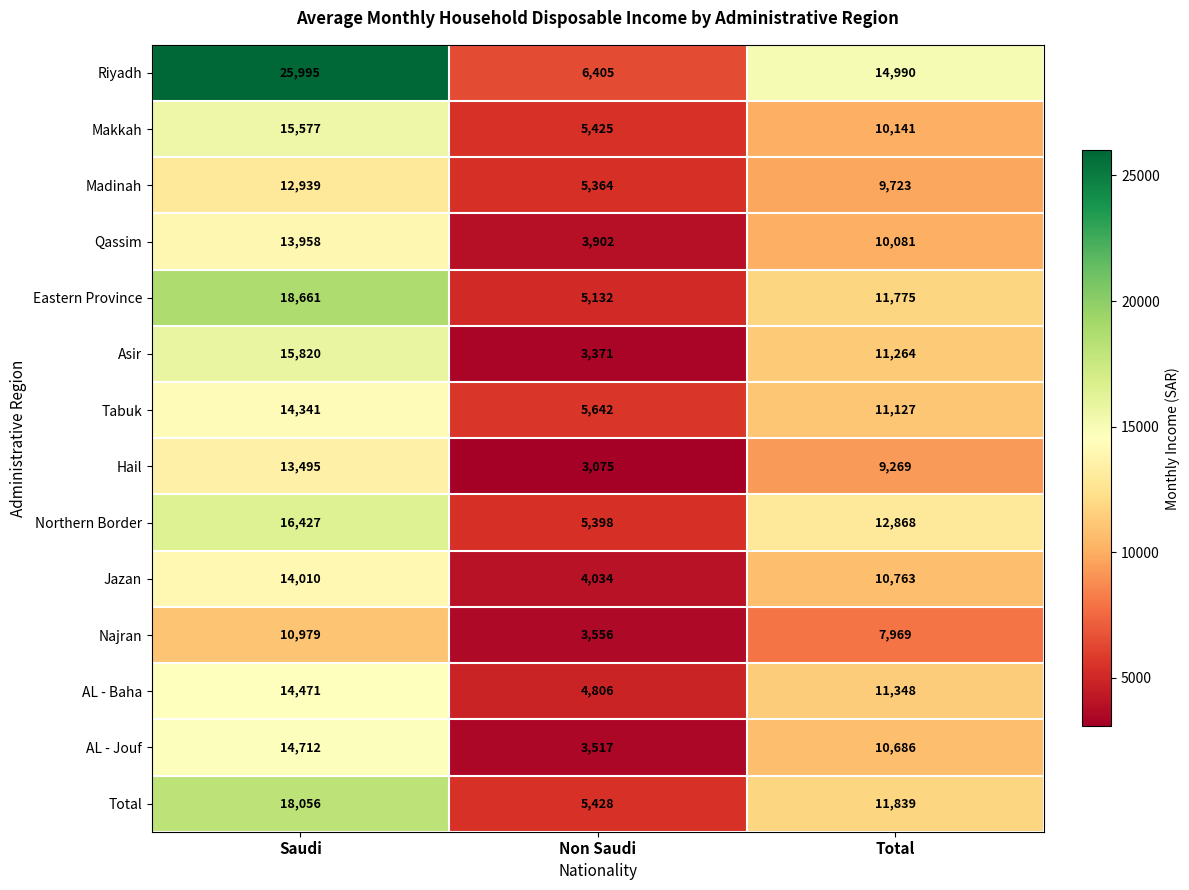

List the series in order of their peak value, highest first.

Riyadh, Eastern Province, Total, Northern Border, Asir, Makkah, AL - Jouf, AL - Baha, Tabuk, Jazan, Qassim, Hail, Madinah, Najran